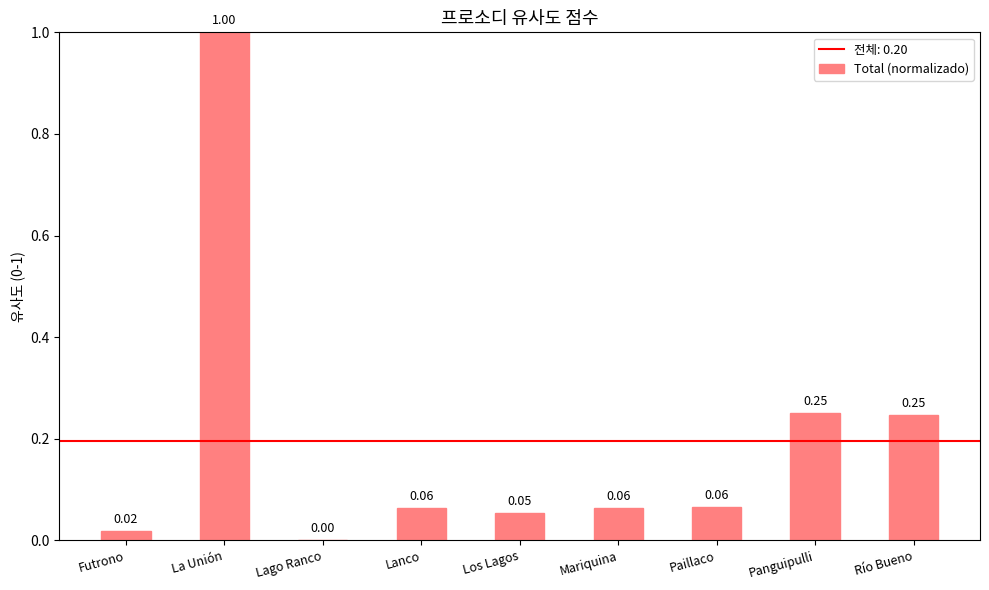

What is the sum of all values?

1.8